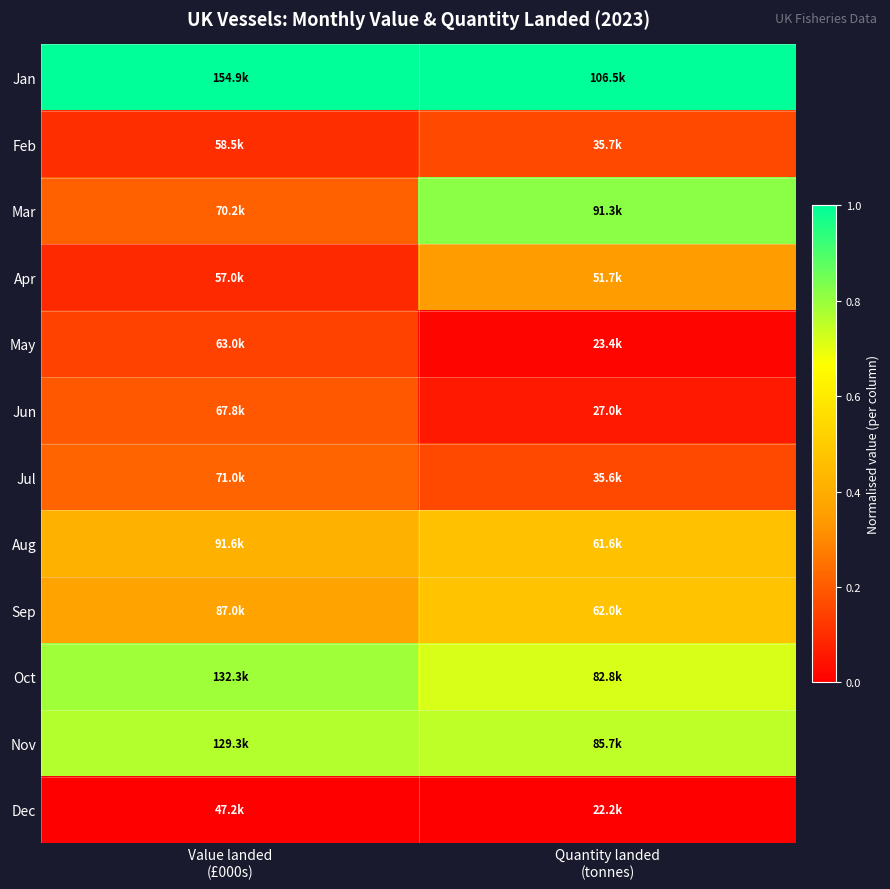

Reading left to right, what are all the values shown in this chart?

Jan: Value landed
(£000s)=1.0	Quantity landed
(tonnes)=1.0
Feb: Value landed
(£000s)=0.1	Quantity landed
(tonnes)=0.2
Mar: Value landed
(£000s)=0.2	Quantity landed
(tonnes)=0.8
Apr: Value landed
(£000s)=0.1	Quantity landed
(tonnes)=0.3
May: Value landed
(£000s)=0.1	Quantity landed
(tonnes)=0.0
Jun: Value landed
(£000s)=0.2	Quantity landed
(tonnes)=0.1
Jul: Value landed
(£000s)=0.2	Quantity landed
(tonnes)=0.2
Aug: Value landed
(£000s)=0.4	Quantity landed
(tonnes)=0.5
Sep: Value landed
(£000s)=0.4	Quantity landed
(tonnes)=0.5
Oct: Value landed
(£000s)=0.8	Quantity landed
(tonnes)=0.7
Nov: Value landed
(£000s)=0.8	Quantity landed
(tonnes)=0.8
Dec: Value landed
(£000s)=0.0	Quantity landed
(tonnes)=0.0